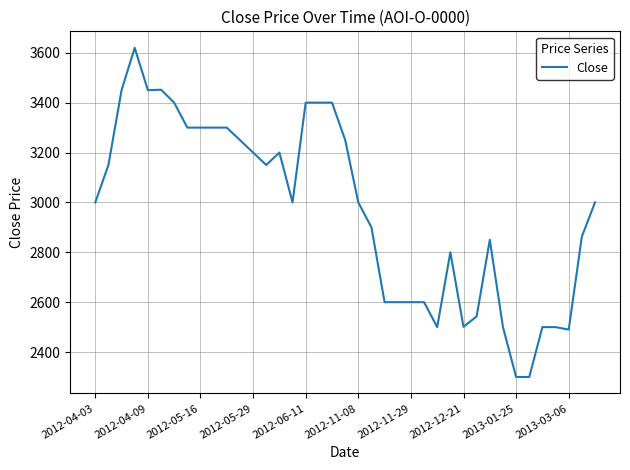

What is the difference between the maximum and minimum values?

1320